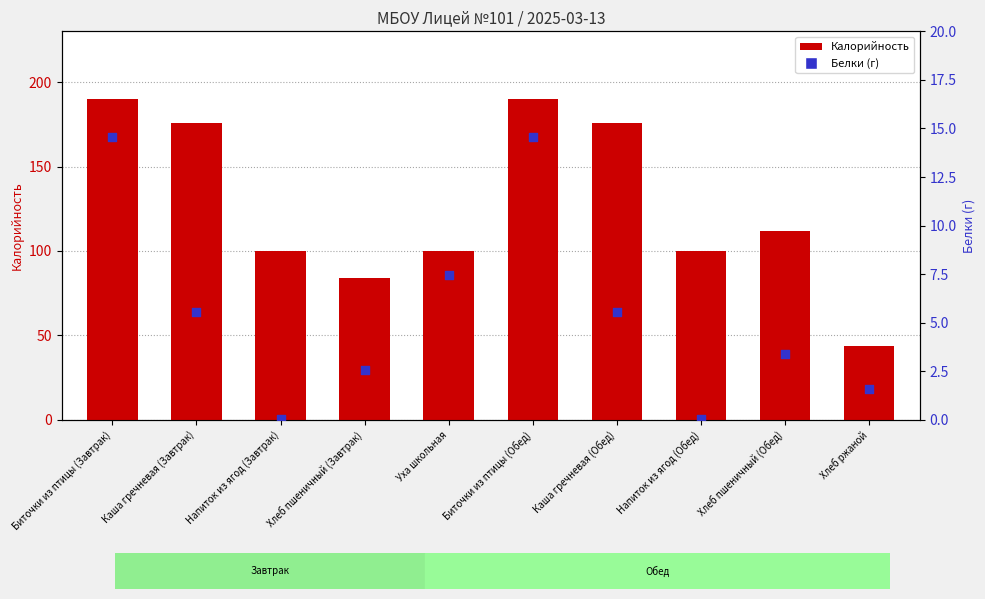

Which series has the largest Y range (max minus min)?

Калорийность